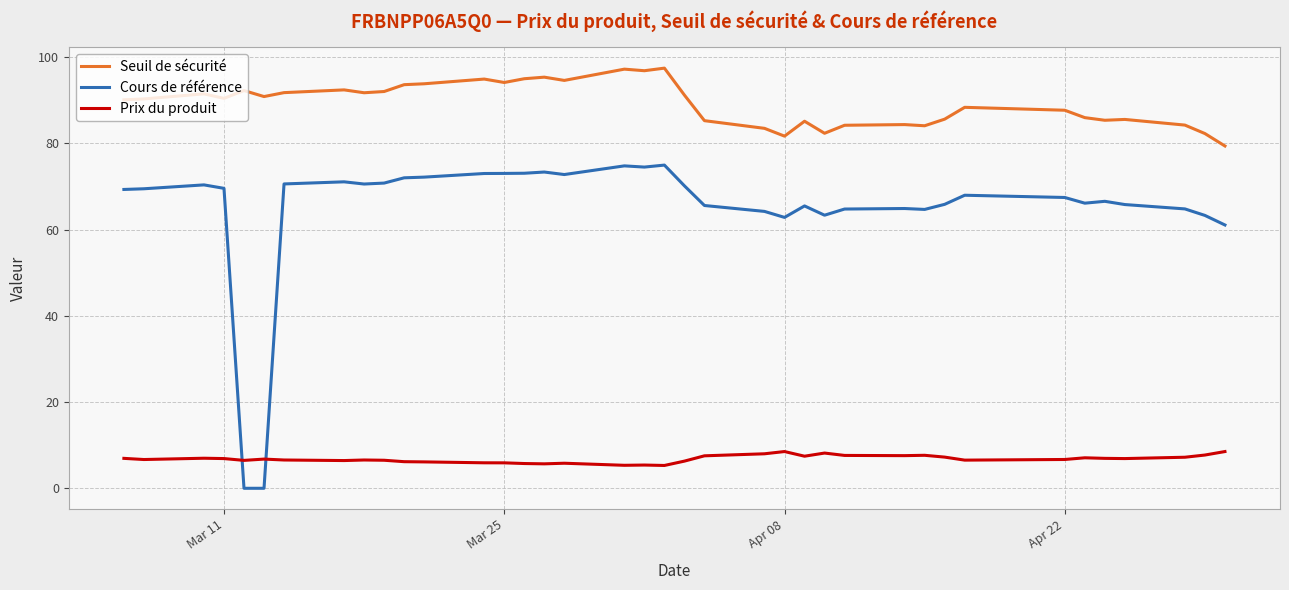

List the series in order of their overall mean, highest first.

Seuil de sécurité, Cours de référence, Prix du produit